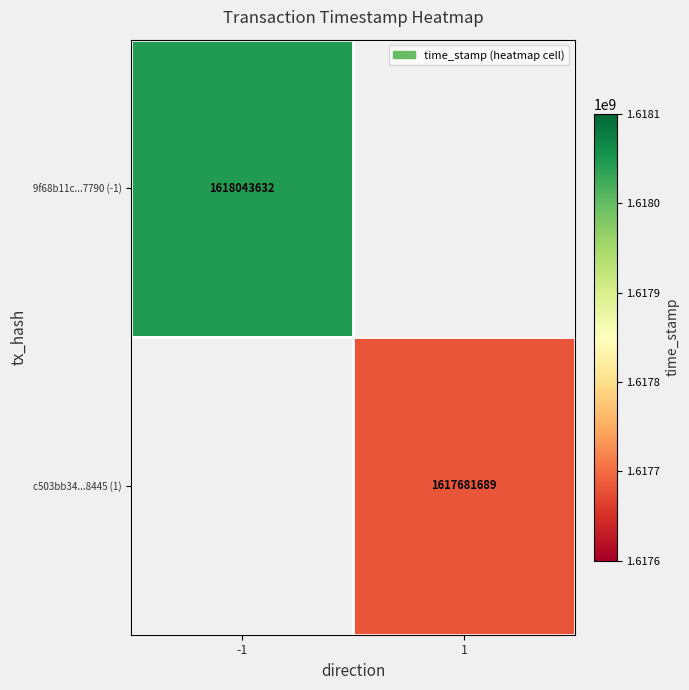

Between 1 and -1, which is larger?

-1